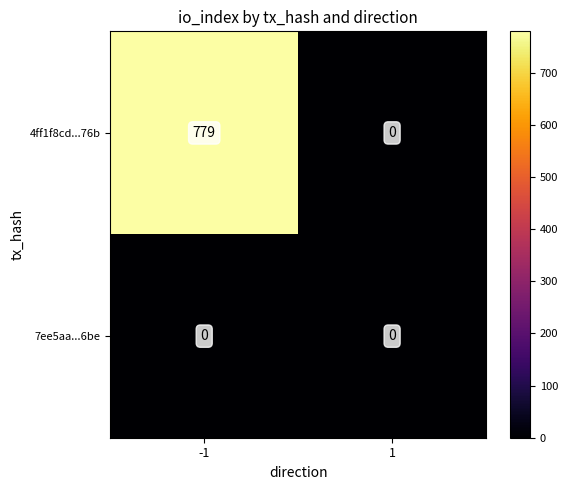

Reading right to left, extract all data points from this chart.

4ff1f8cd...76b: 1=0	-1=779
7ee5aa...6be: 1=0	-1=0